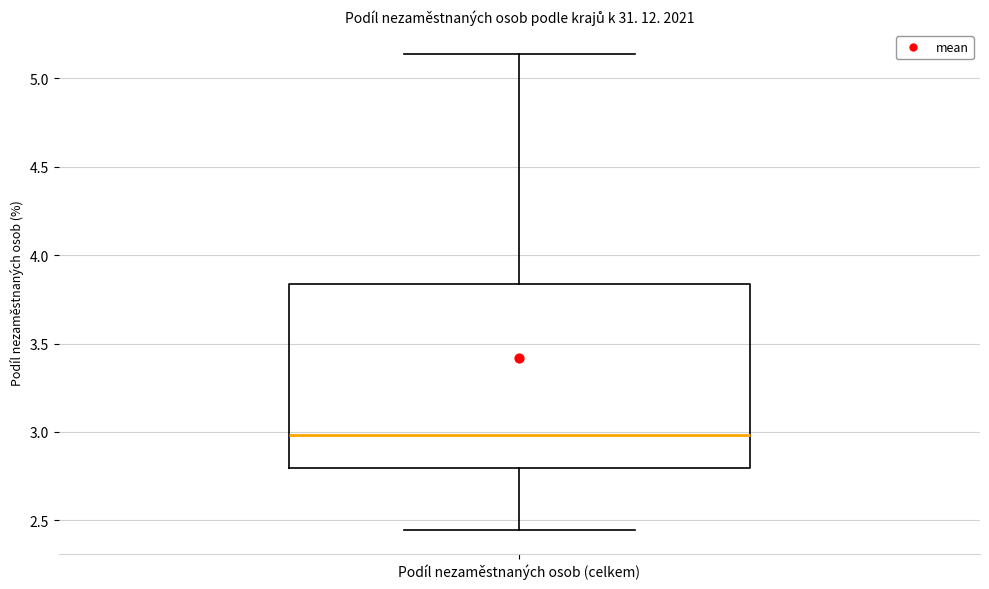

Read this box plot against the y-axis: the position of the median line, the range covered by the box, and the ends of both whiskers. The values are not printed on the chart, so give them approximately, as read against the axis.

median 3.00, box 2.80 to 3.85, whiskers 2.45 to 5.15